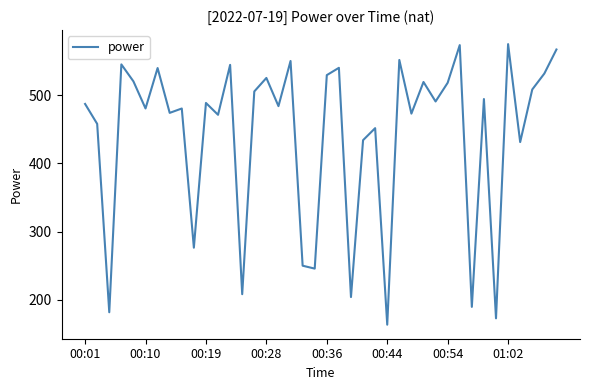

How many interior local valleys (lower than both neighbors) does the data have?

15